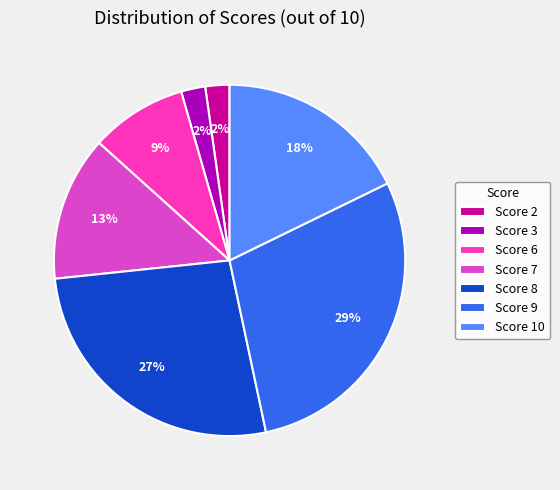

To the nearest percent, what portion does Score 10 represent?

18%